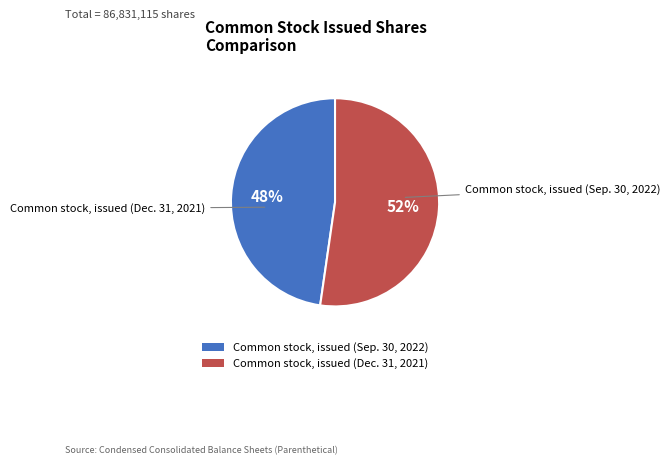

The Common stock, issued (Sep. 30, 2022) slice represents 48% of the pie. True or false?

True